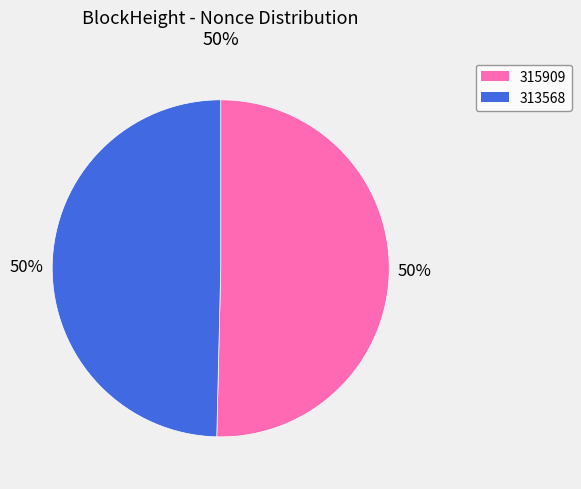

True or false: 315909 accounts for 50% of the total.

True